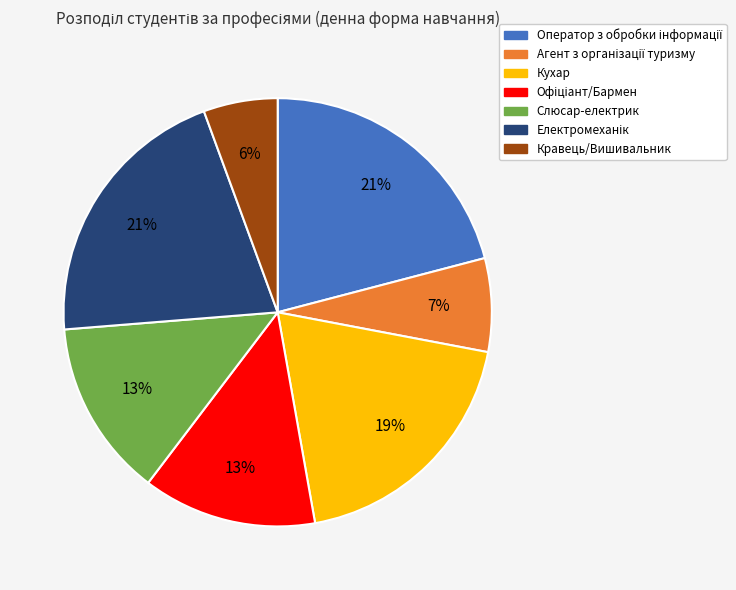

To the nearest percent, what percentage of the pie is Кравець/Вишивальник?

6%